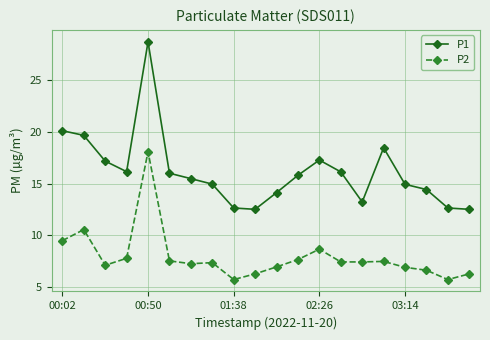

Which series has the largest total across all categories?

P1